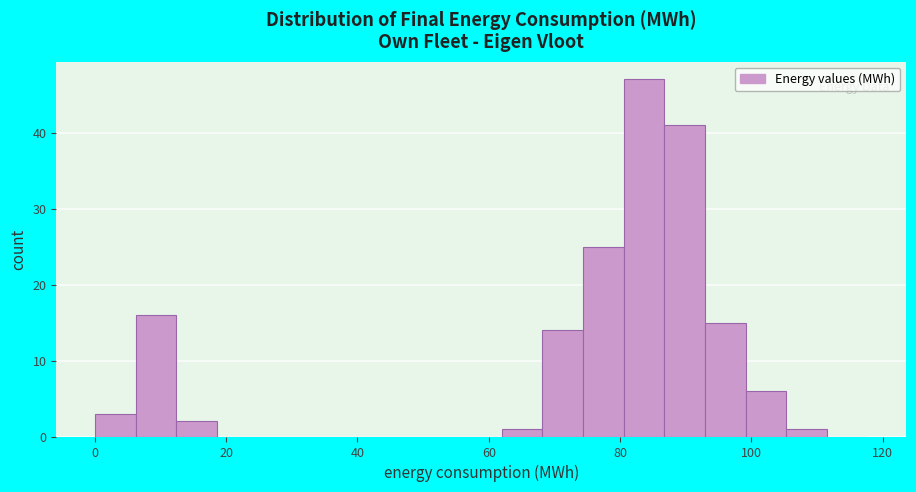

Around what value on the x-axis is the tallest bar? Give the approximate position of its centre, as read against the axis.

84